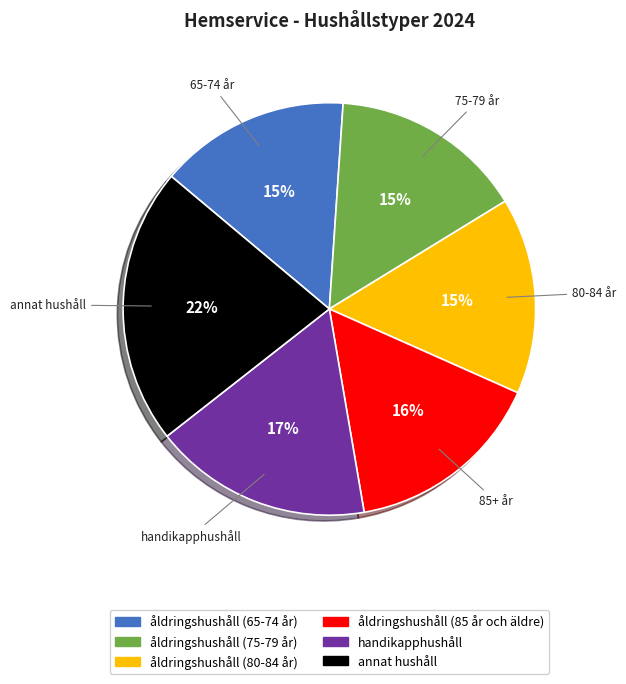

What is the ratio of the value at åldringshushåll (65-74 år) to the value at åldringshushåll (75-79 år)?

1.0